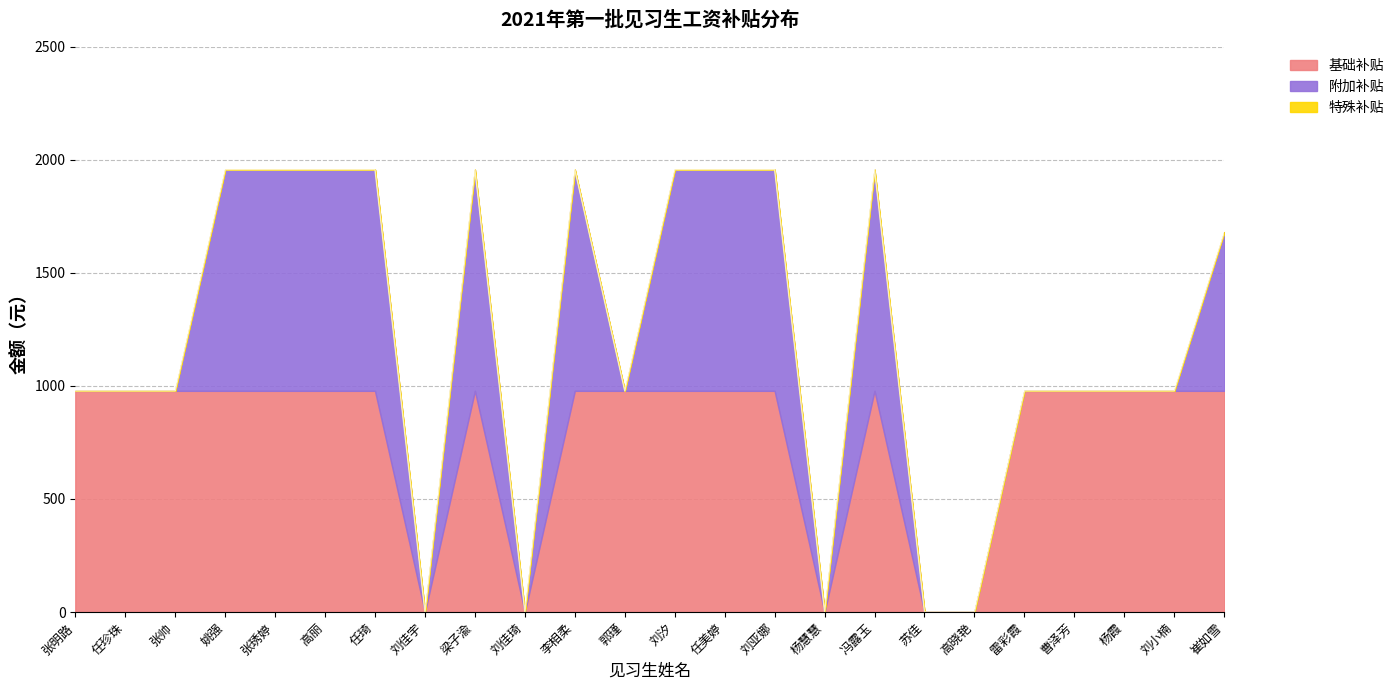

How many positive values are there?

19